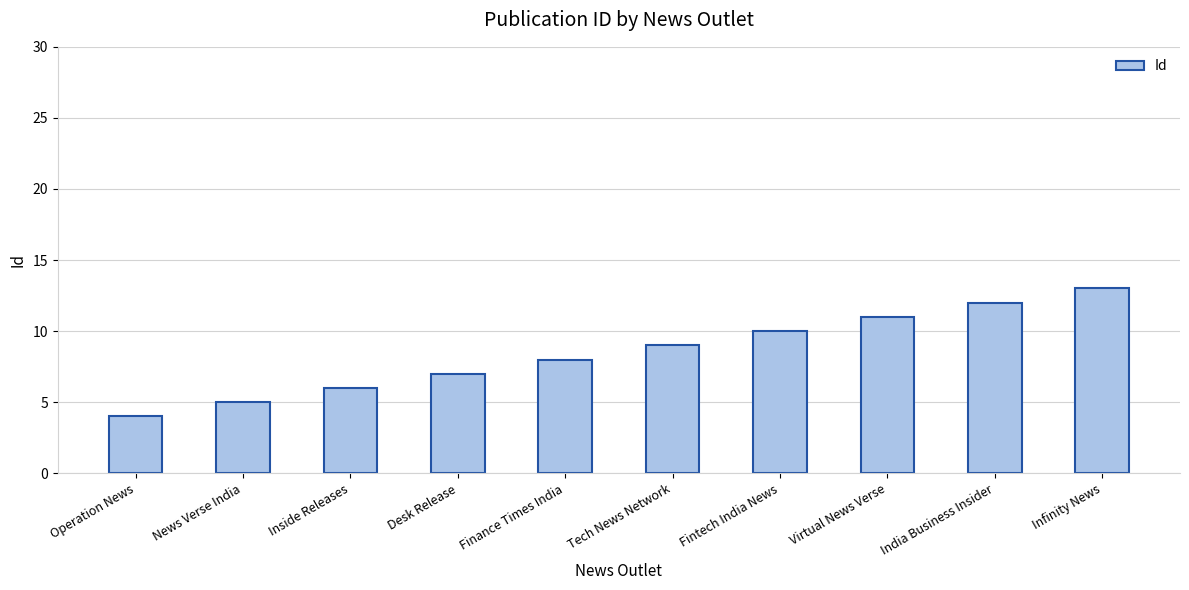

Between News Verse India and Infinity News, which is larger?

Infinity News